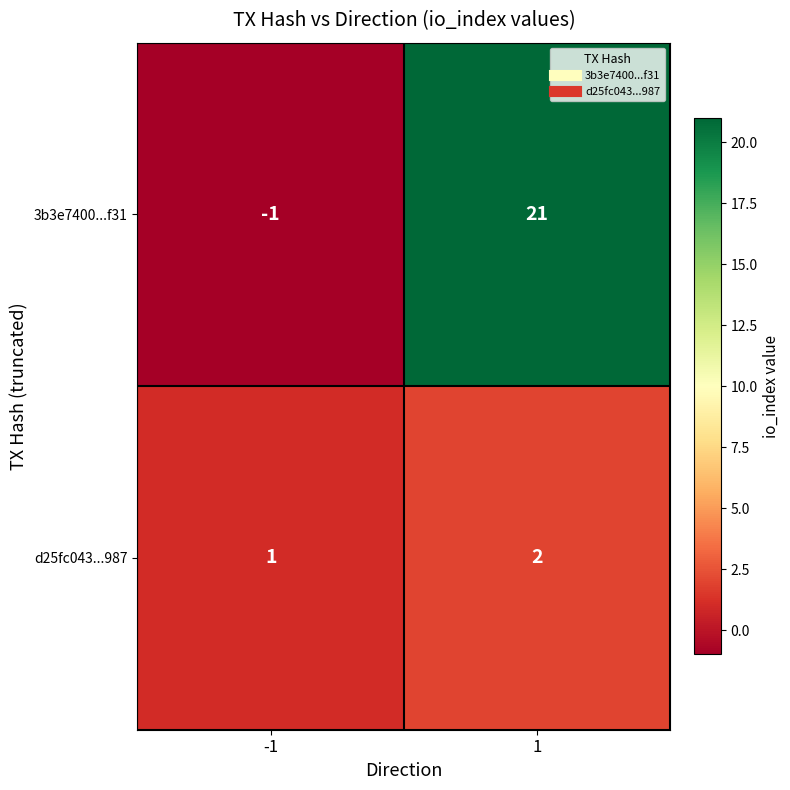

Reading right to left, list all the values displayed in this chart.

3b3e7400...f31: 1=21	-1=-1
d25fc043...987: 1=2	-1=1